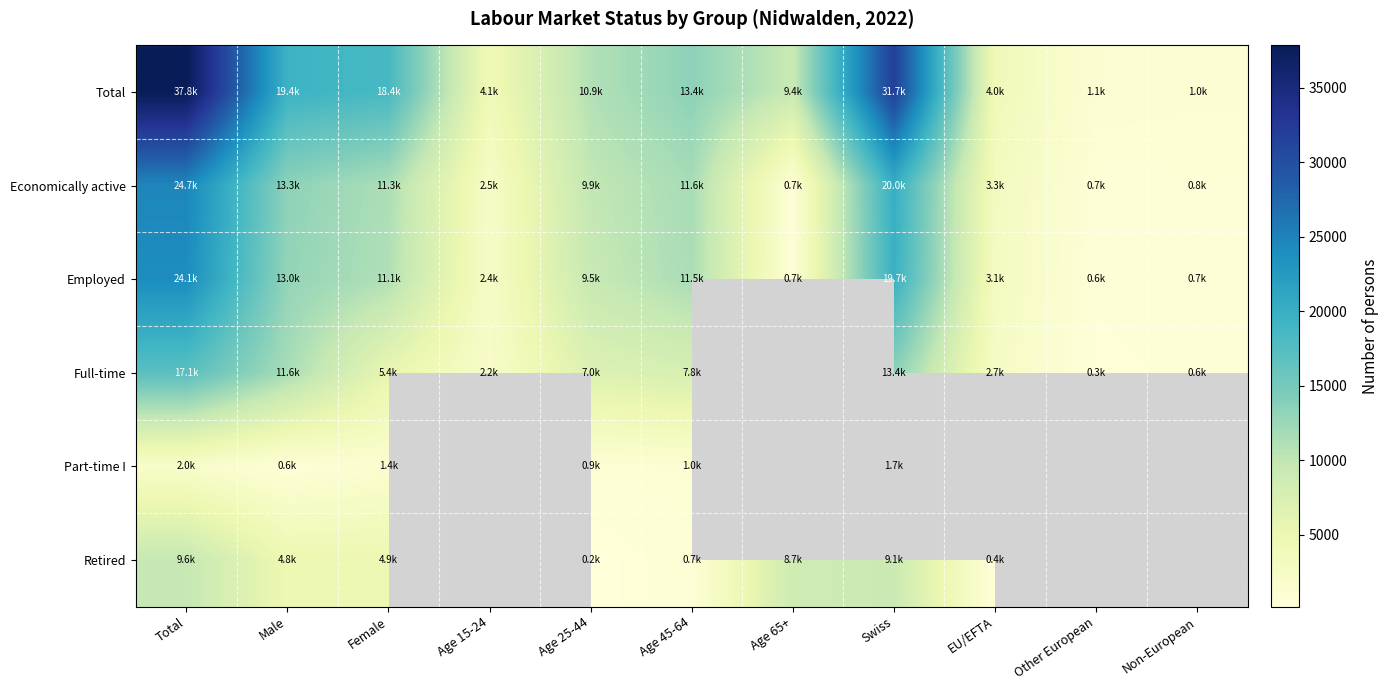

What is the spread (max minus min) of values at Age 65+?

8731.2